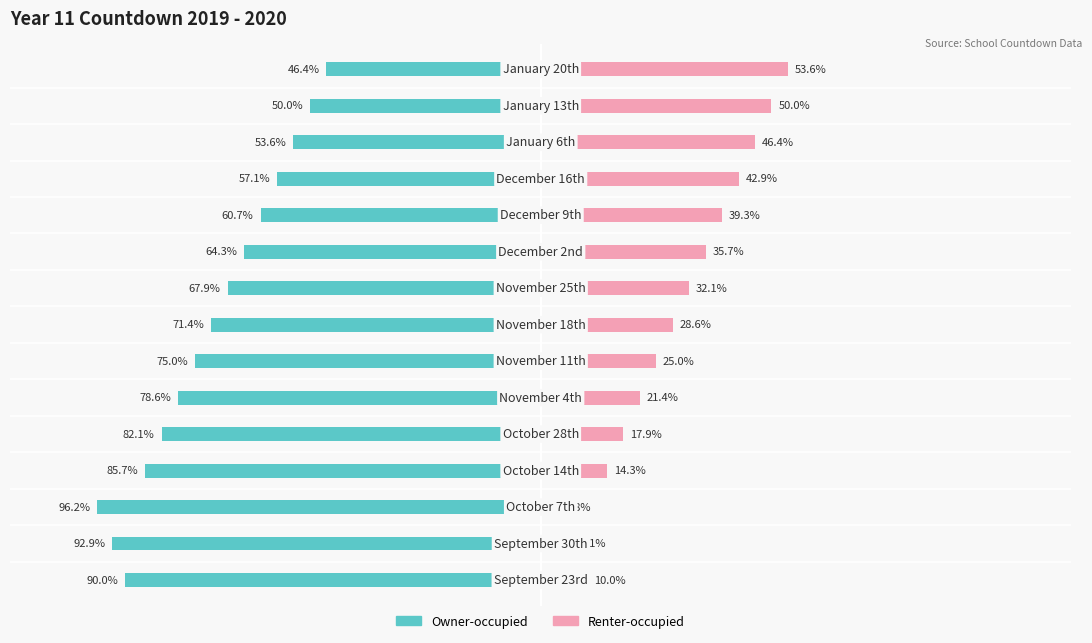

Which series changed the most between 4 and 13?

Owner-occupied